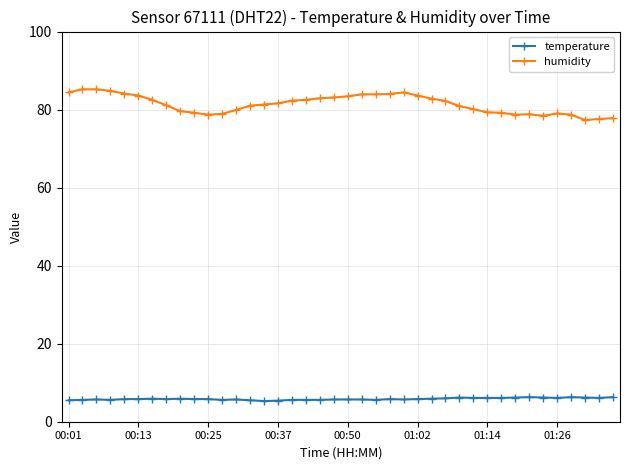

What is the difference between the maximum and minimum values in the temperature series?

1.0